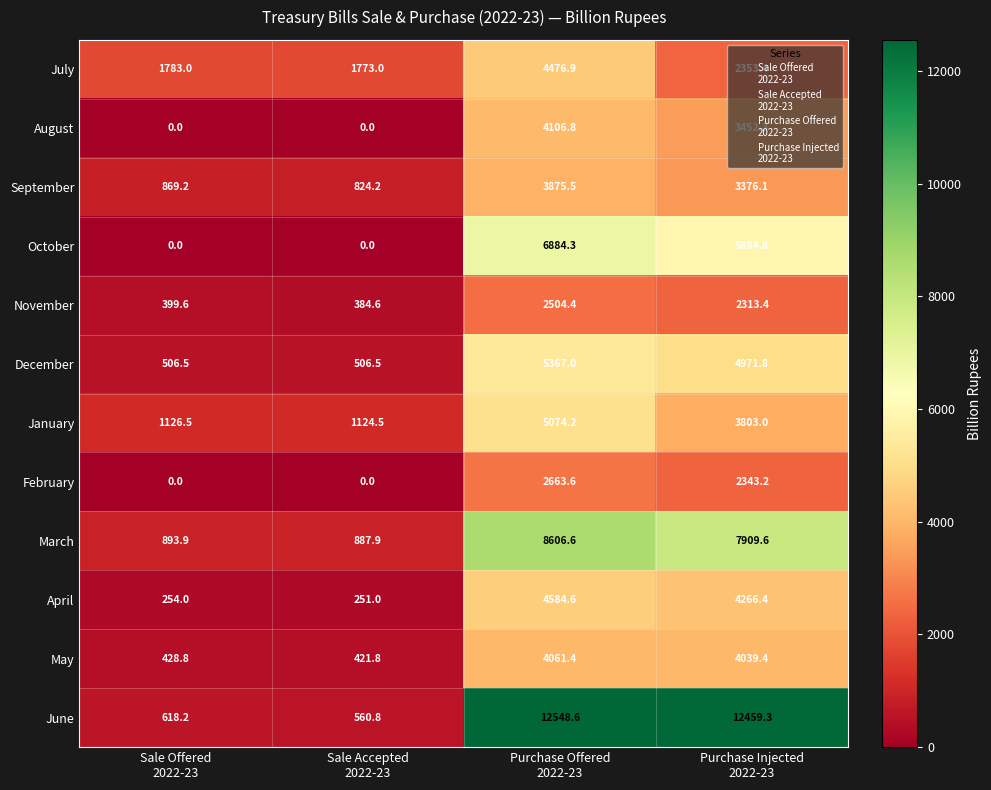

Which series has the largest range (max minus min)?

June